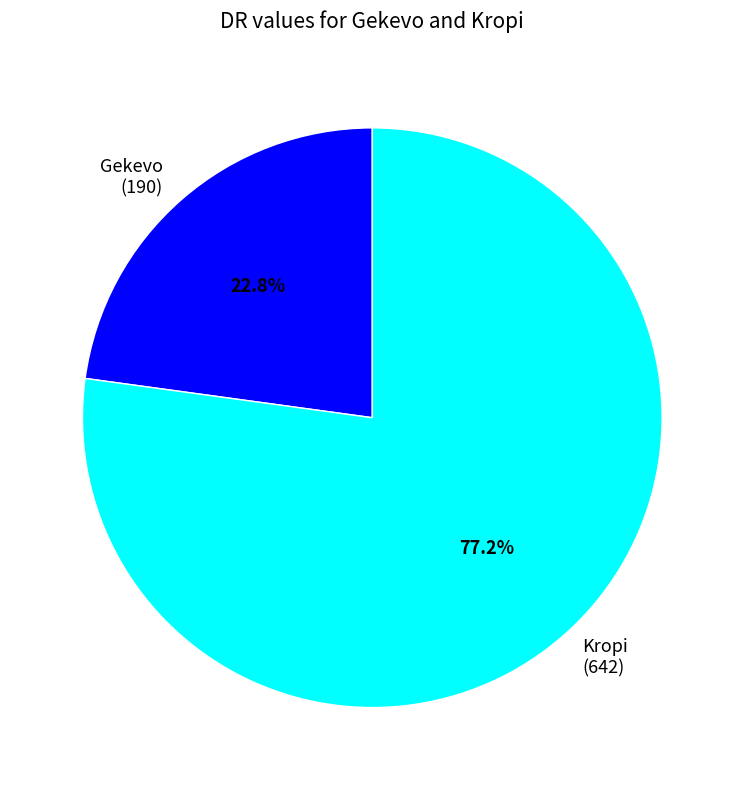

To the nearest percent, what portion does Gekevo represent?

23%